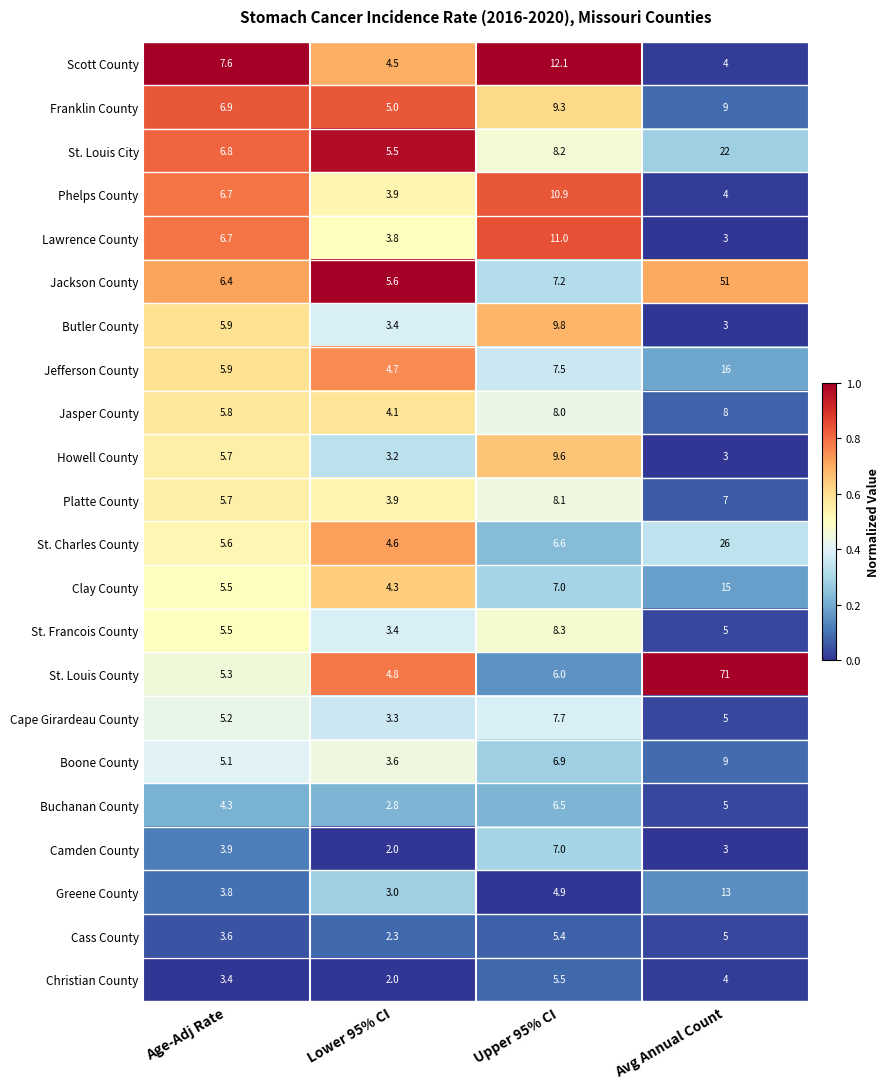

Is it true that Platte County equals 3.9 at Avg Annual Count?

False